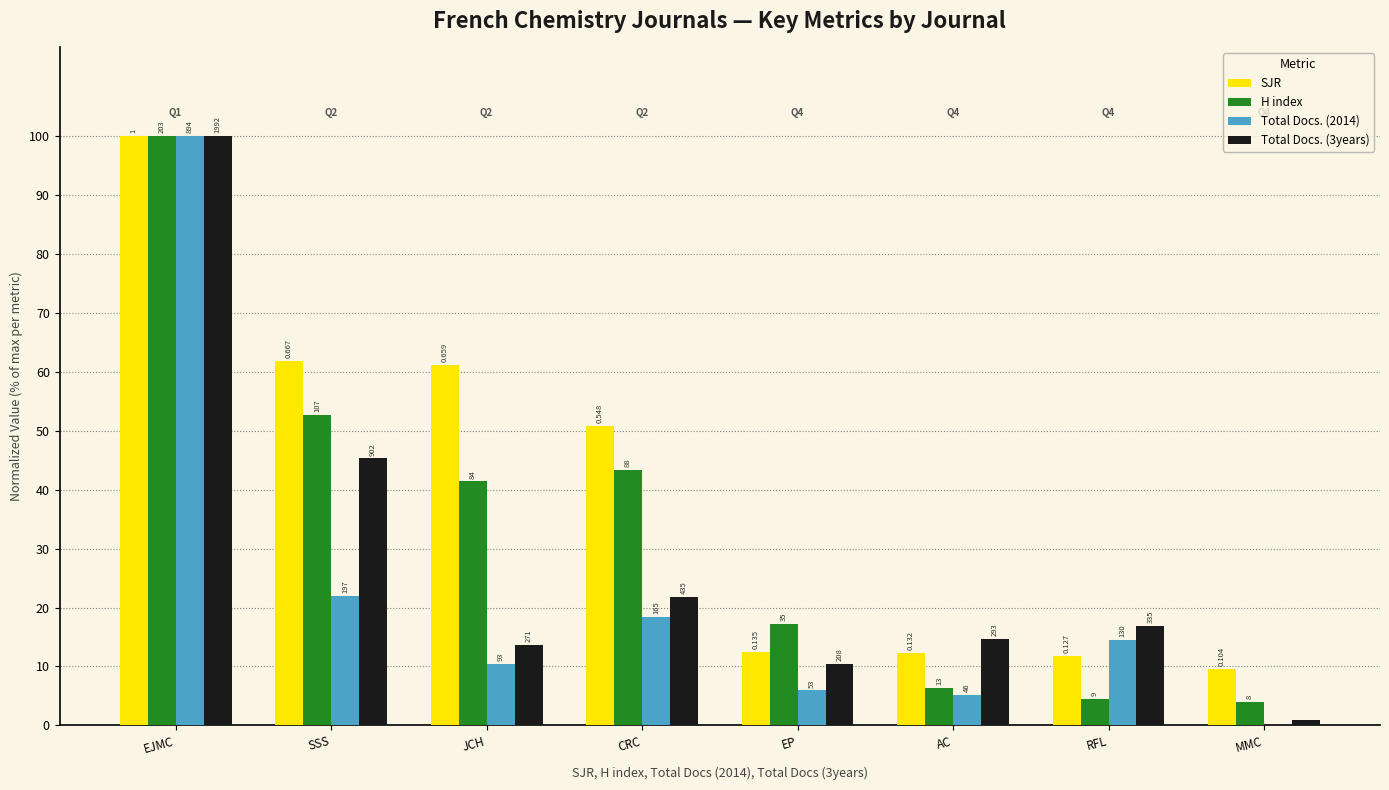

What are all the series names shown in the legend?

SJR, H index, Total Docs. (2014), Total Docs. (3years)